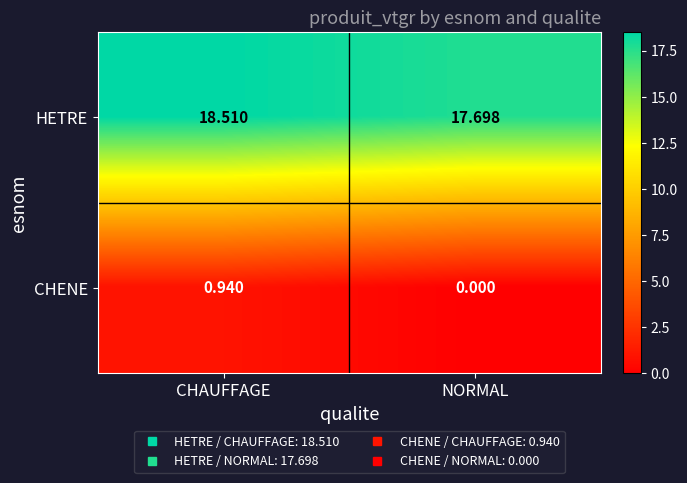

Is the value of HETRE at CHAUFFAGE greater than the value of CHENE at CHAUFFAGE?

Yes